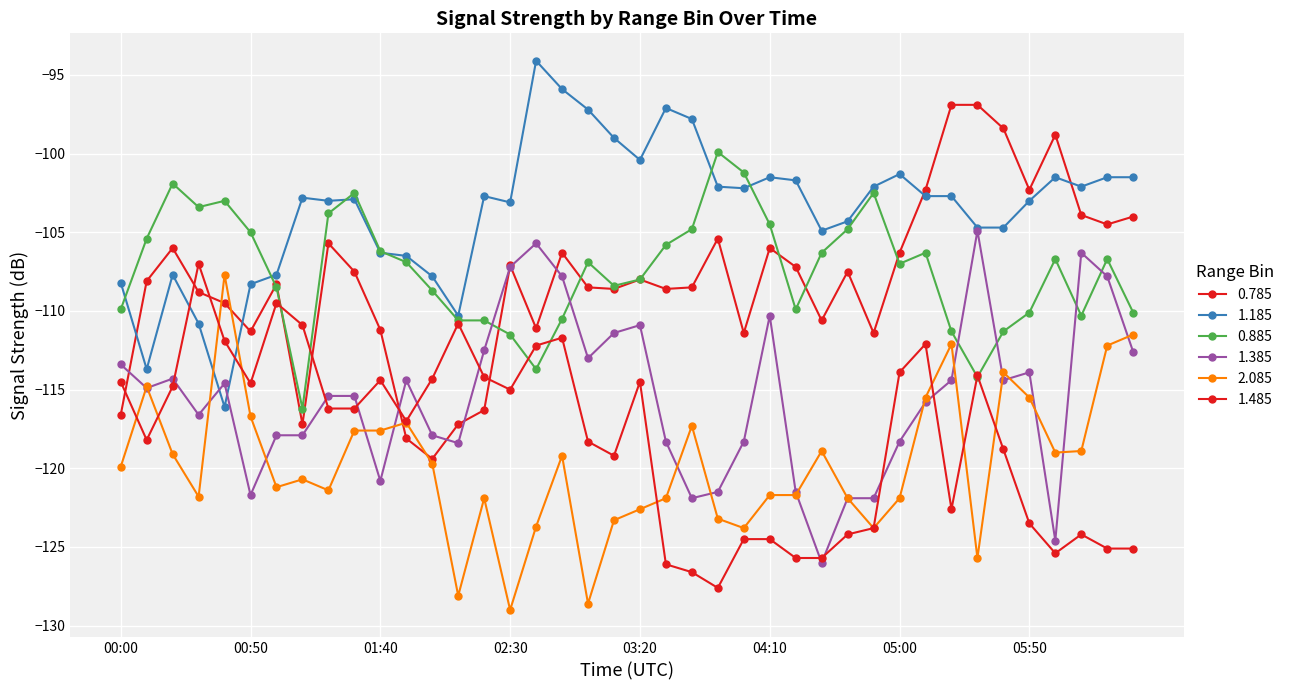

Is this an area chart (filled region under the line)?

No